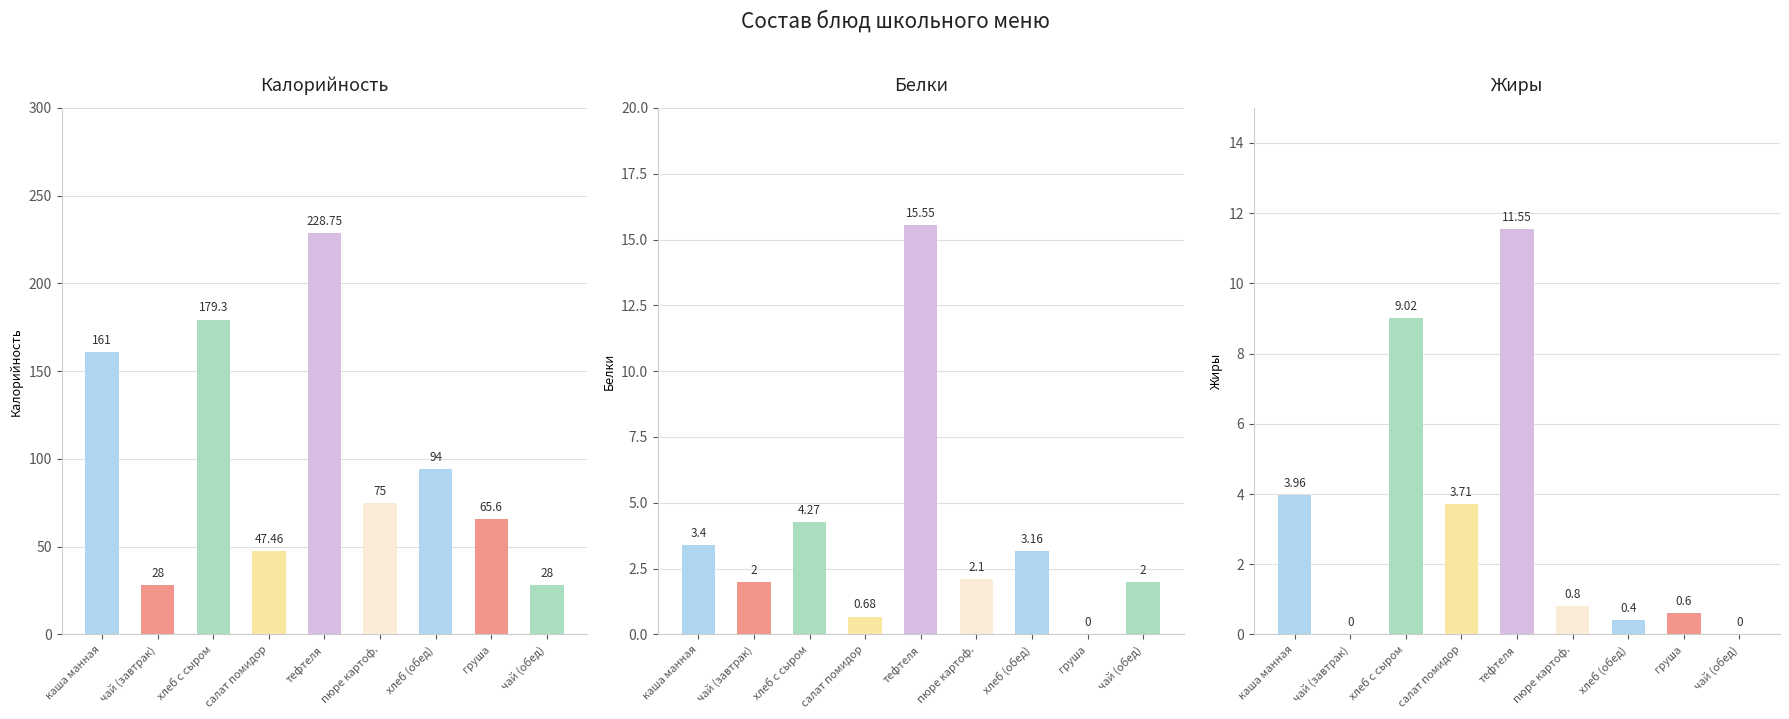

What is the difference between the maximum and second lowest values in the Жиры series?

11.6